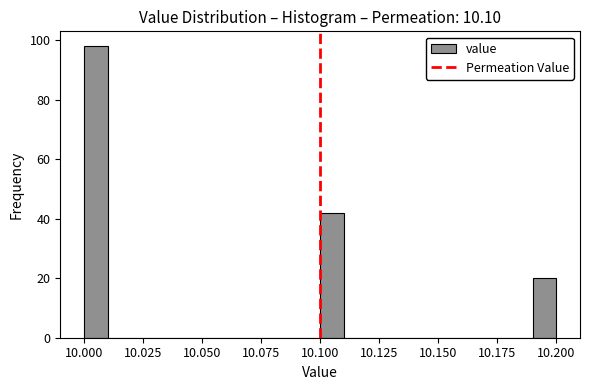

Around what value on the x-axis is the tallest bar? Give the approximate position of its centre, as read against the axis.

10.005